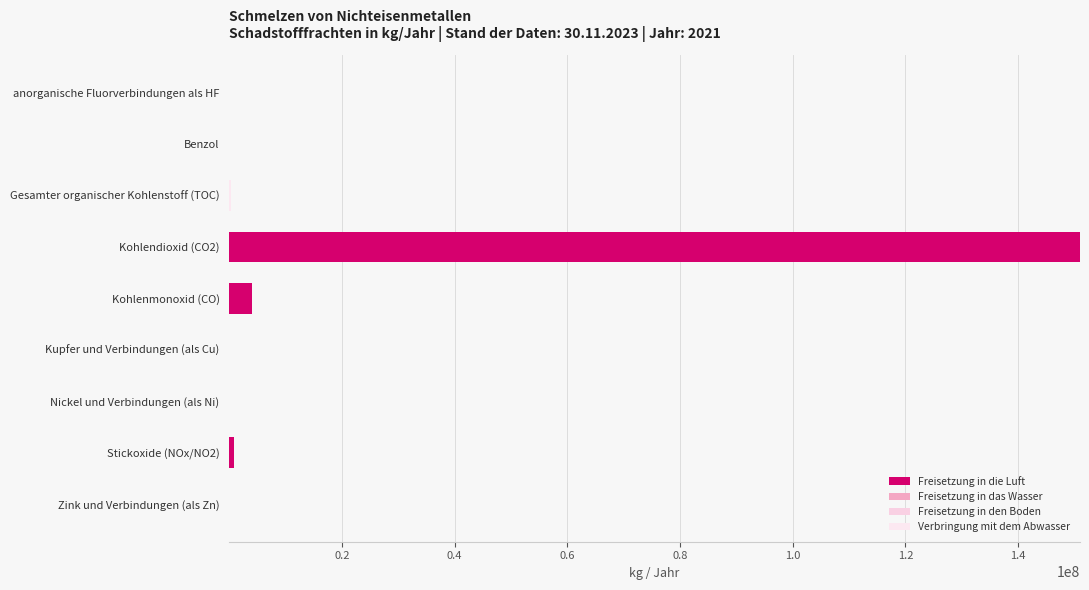

Rank the series by their maximum value, from highest to lowest.

Freisetzung in die Luft, Verbringung mit dem Abwasser, Freisetzung in das Wasser, Freisetzung in den Boden